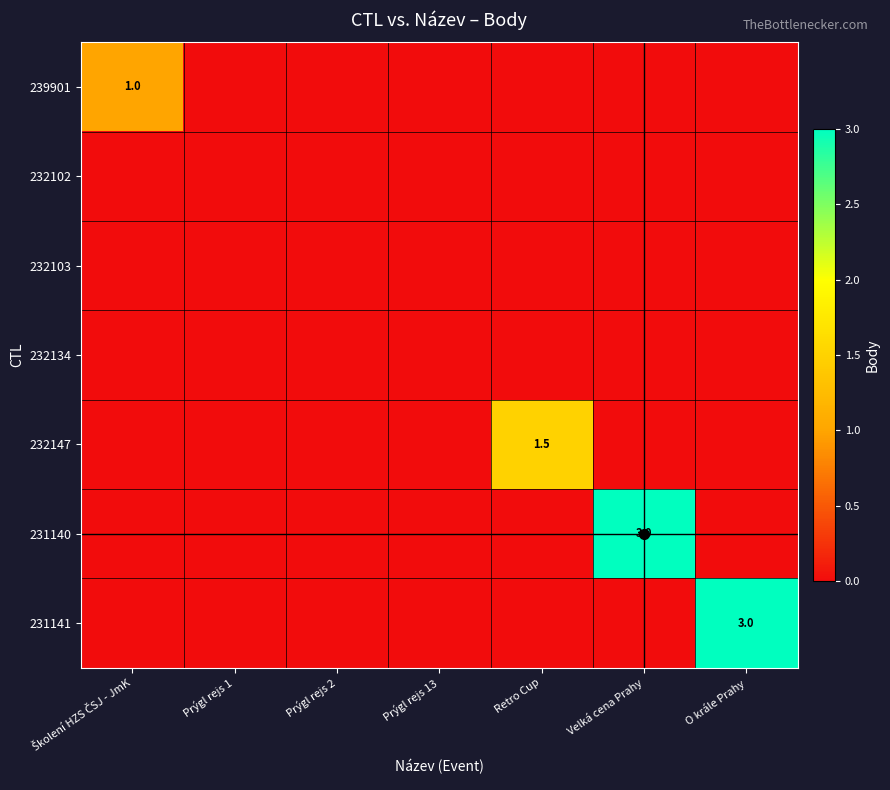

Where is 231140 nearest to the value 1?

Školení HZS ČSJ - JmK